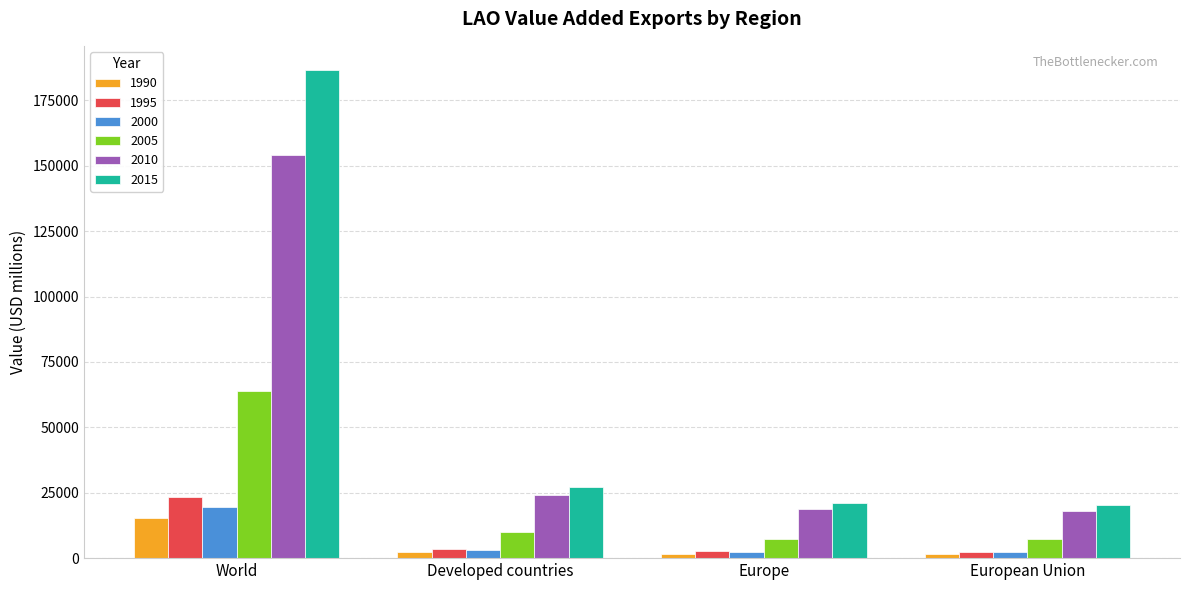

At which category is the sum across all series the highest?

World